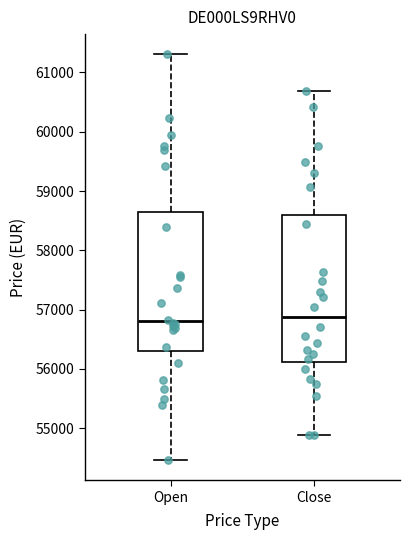

Which box is the tallest, from its lower edge to its upper edge?

Close